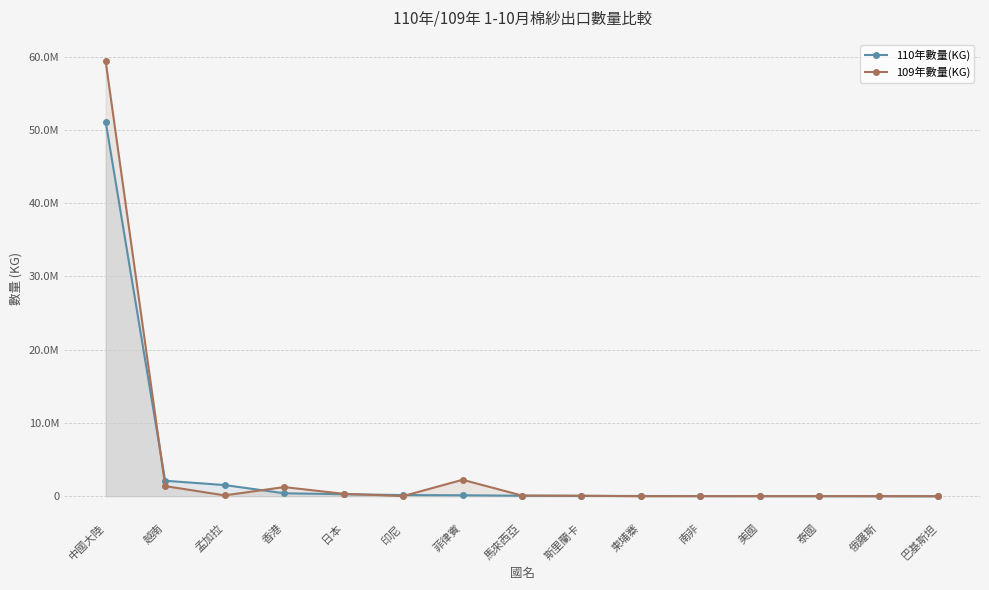

Which label corresponds to the smallest value in the chart?

巴基斯坦